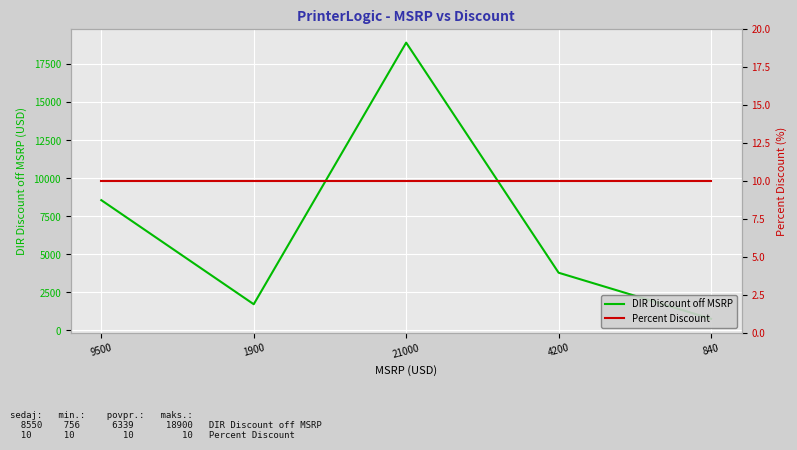

What is the difference between the maximum and minimum values in the DIR Discount off MSRP series?

18144